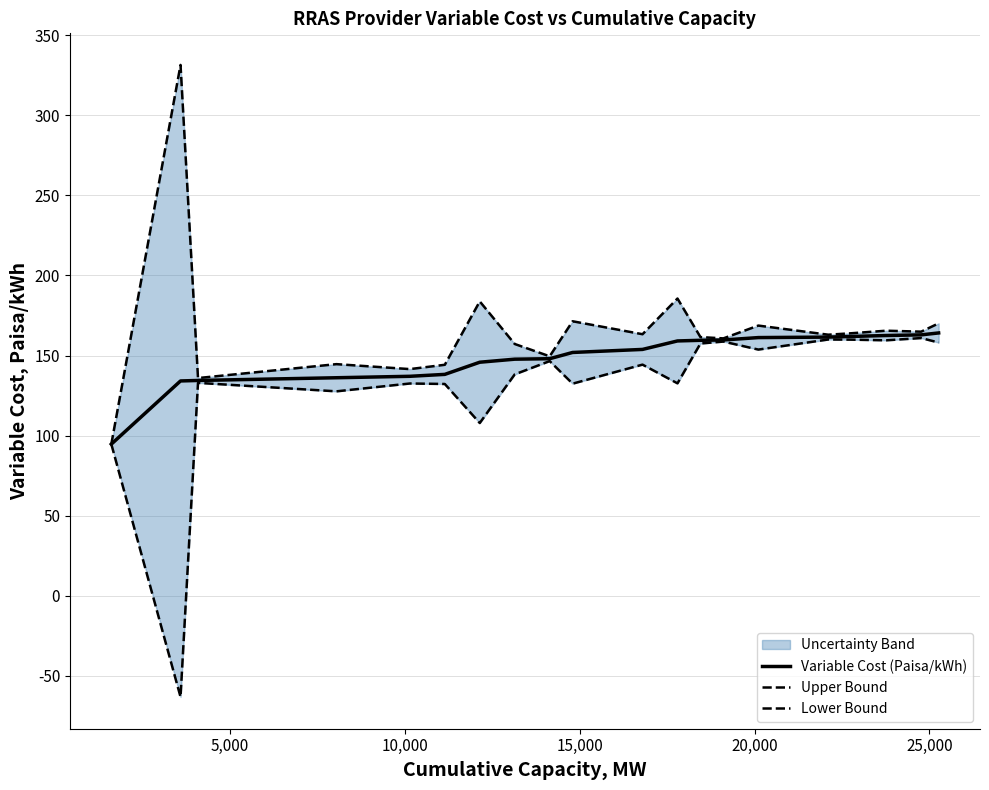

What is the highest value of the Variable Cost (Paisa/kWh) series?

164.1